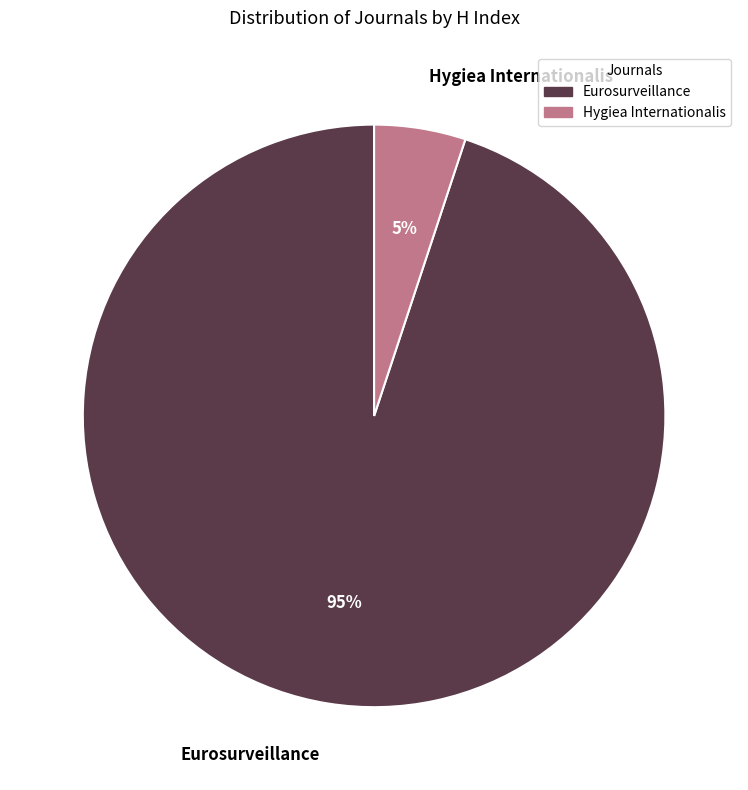

How many slices are in this pie chart?

2